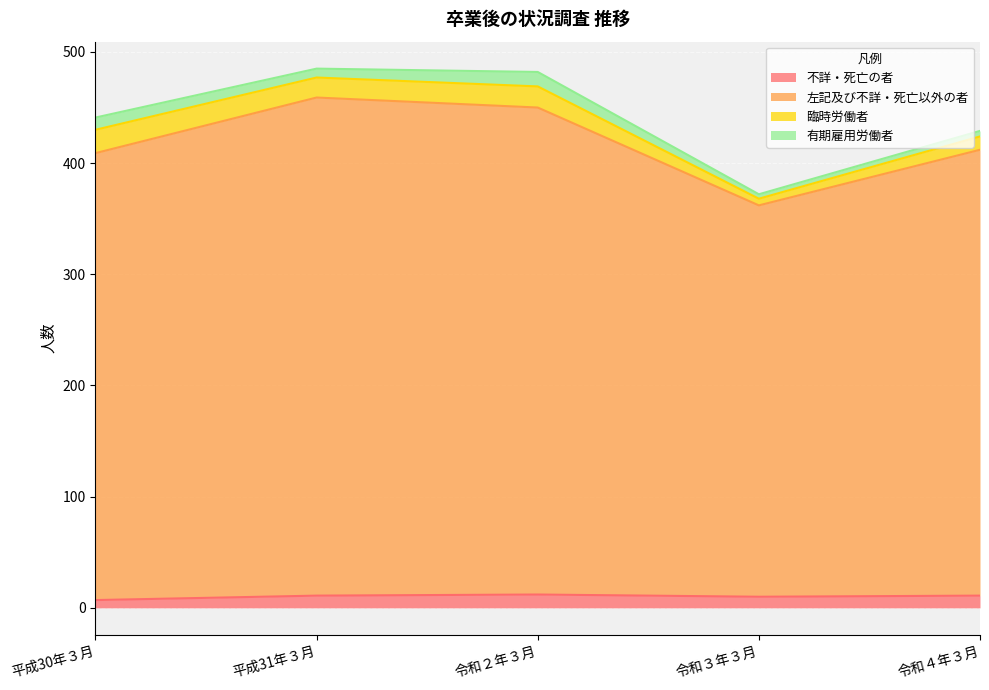

What are all the series names shown in the legend?

不詳・死亡の者, 左記及び不詳・死亡以外の者, 臨時労働者, 有期雇用労働者